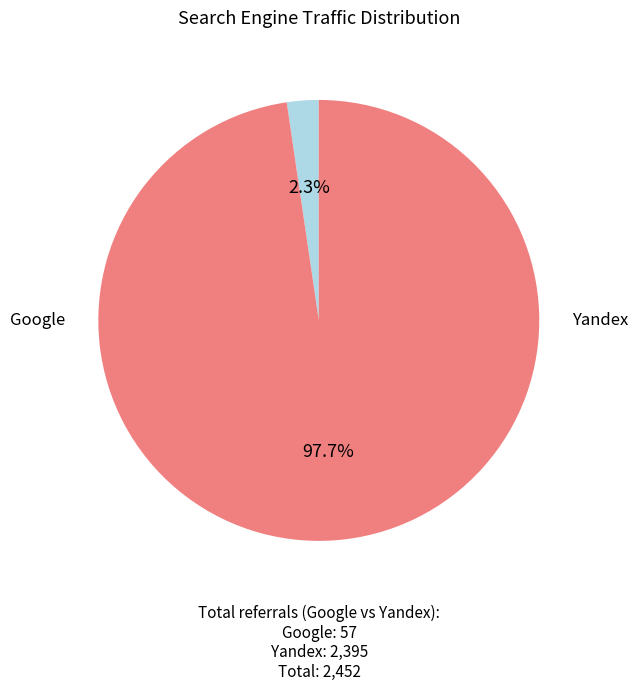

Is there any slice that represents more than half of the pie?

Yes